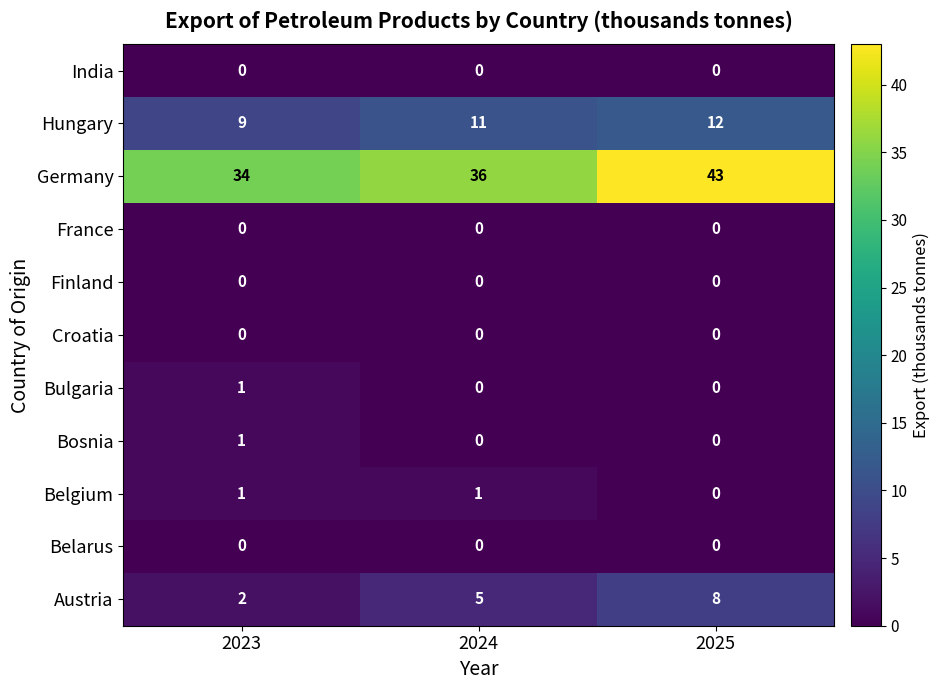

Which series changed the most between 2023 and 2024?

Austria